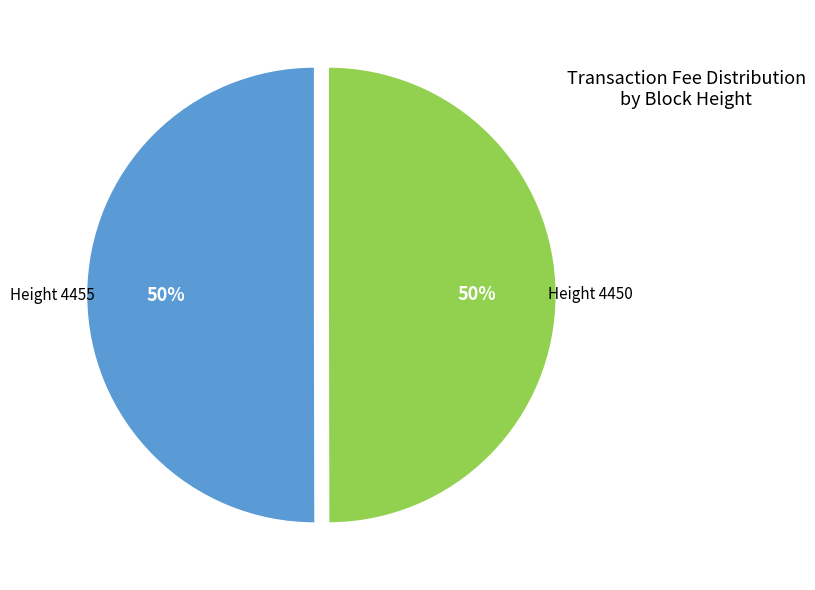

True or false: Height 4450 accounts for 50% of the total.

True